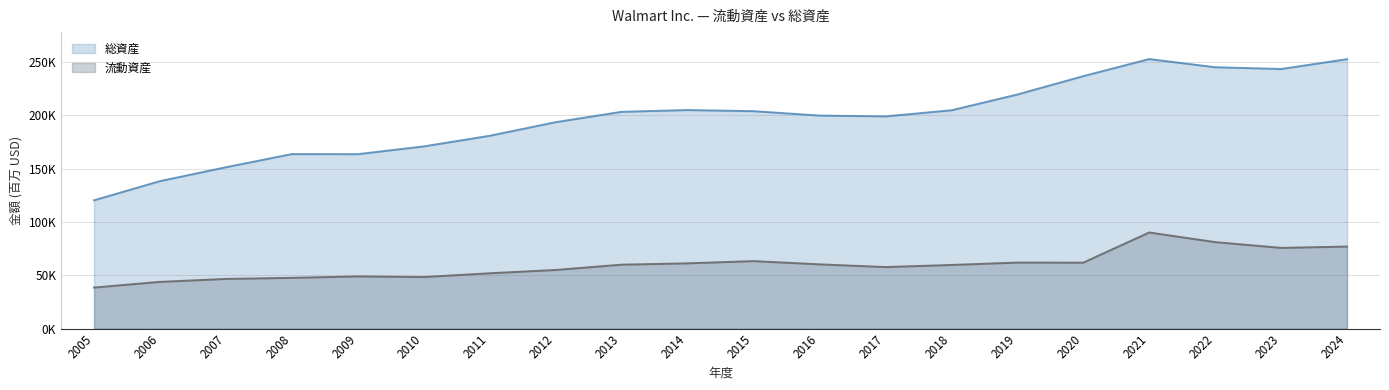

Is it true that 流動資産 equals 61185 at 2014?

True